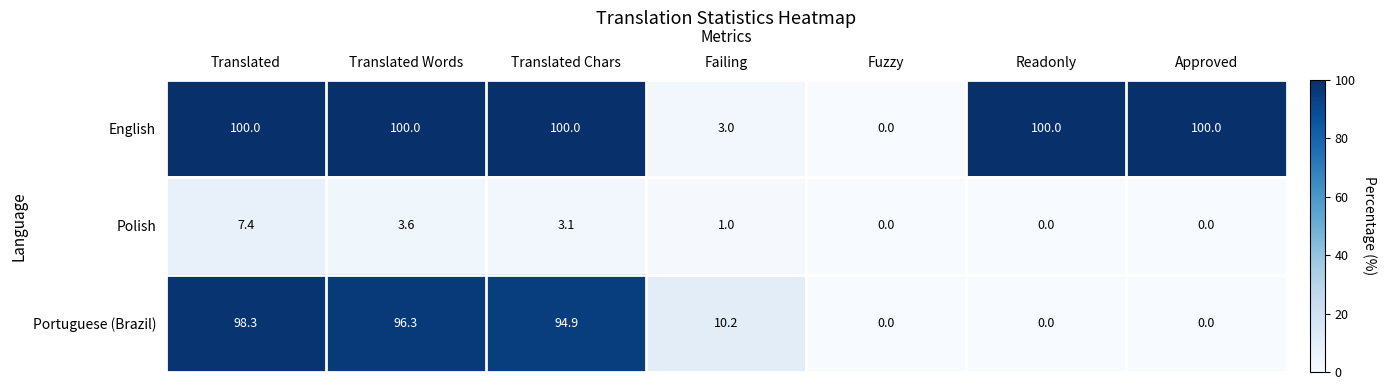

What is the greatest value displayed?

100.0